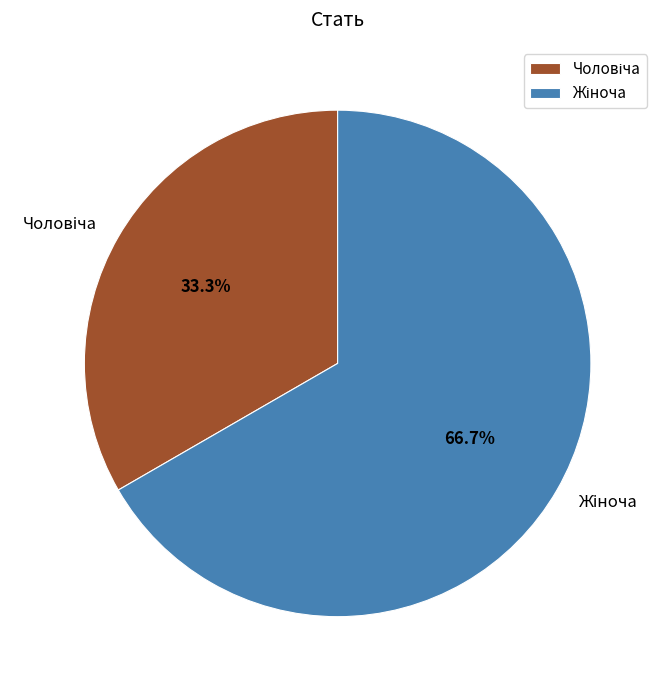

How many segments does this pie chart have?

2